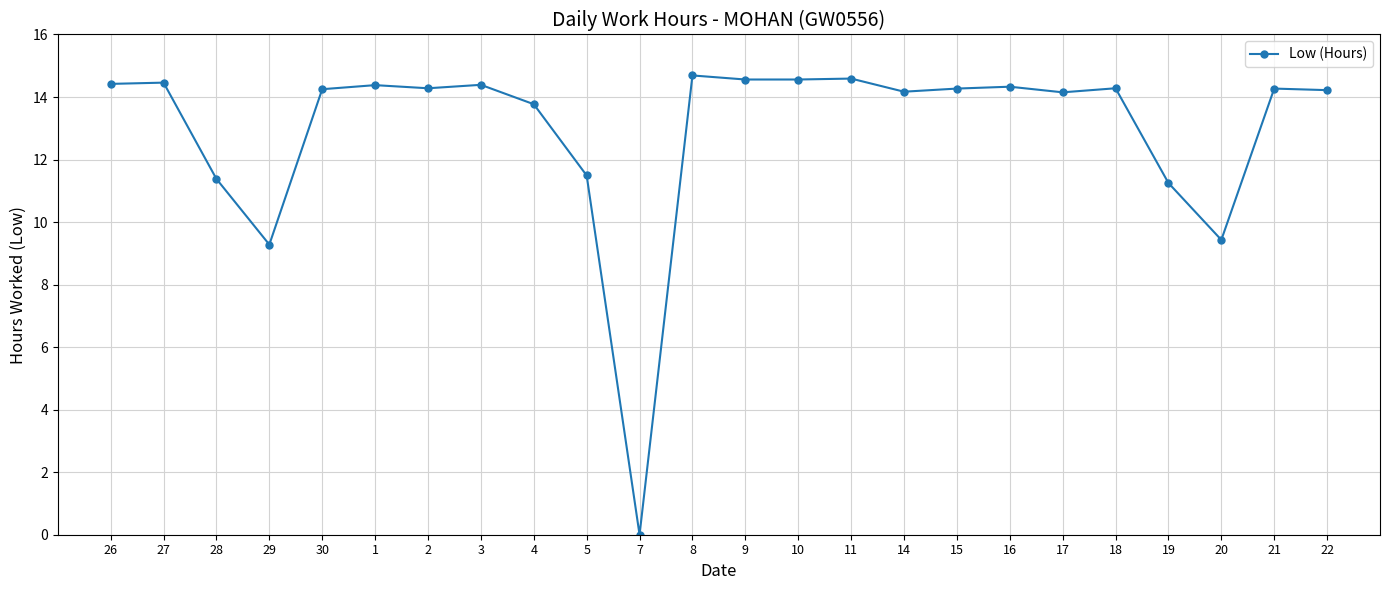

How many data points are less than 14?

7